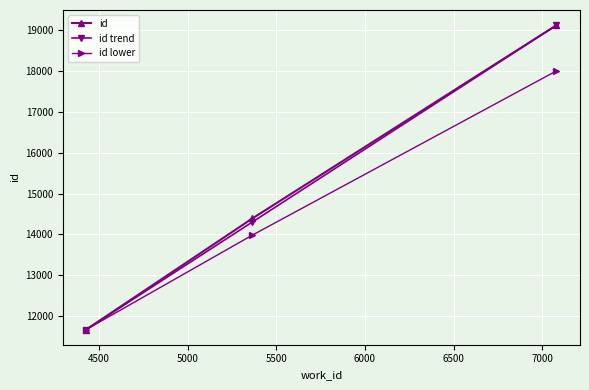

What is the maximum value shown in the chart?

19127.0